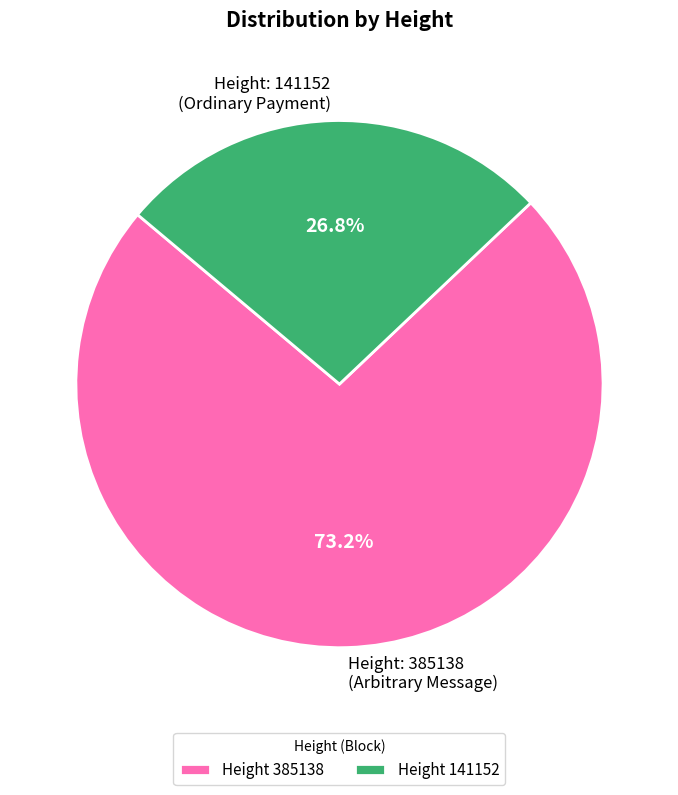

Combined, do Height: 141152 (Ordinary Payment) and Height: 385138 (Arbitrary Message) account for over 50%?

Yes